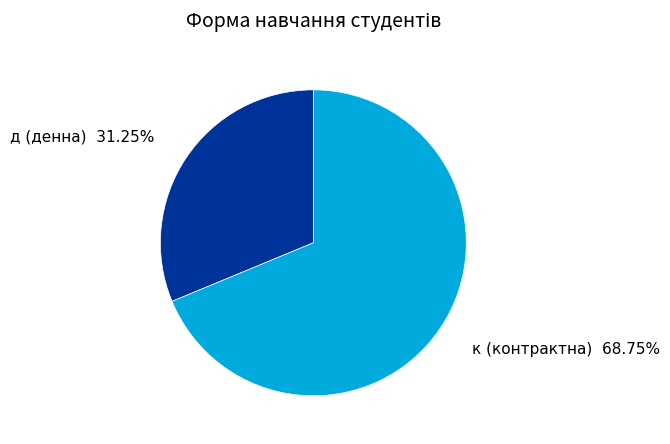

To the nearest percent, what percentage of the pie is д?

31%